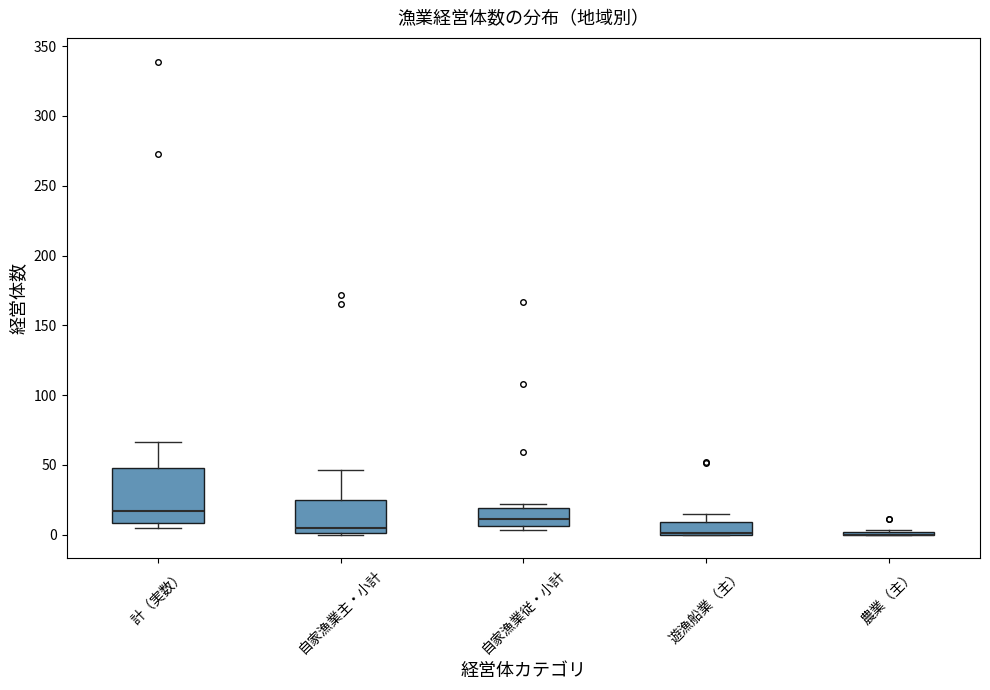

Reading left to right, transcribe this box plot: for each box, give where its median line is, the range the box spans, and where its two whiskers end, as read against the y-axis. The values are not printed on the chart, so give them approximately, as read against the axis.

計（実数）: median 15, box 10 to 50, whiskers 5 to 65
自家漁業主・小計: median 5, box 0 to 25, whiskers 0 to 45
自家漁業従・小計: median 10, box 5 to 20, whiskers 5 (just below the box's lower edge) to 20 (just above the box's upper edge)
遊漁船業（主）: median 0 (drawn on the box's lower edge), box 0 to 10, whiskers 0 to 15
農業（主）: box collapsed to a line at 0, whiskers 0 to 5